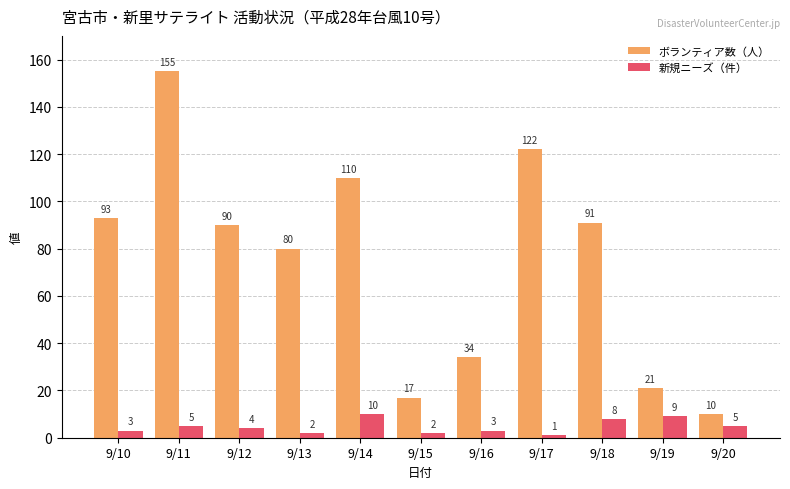

Which series changed the most between 9/17 and 9/20?

ボランティア数（人）